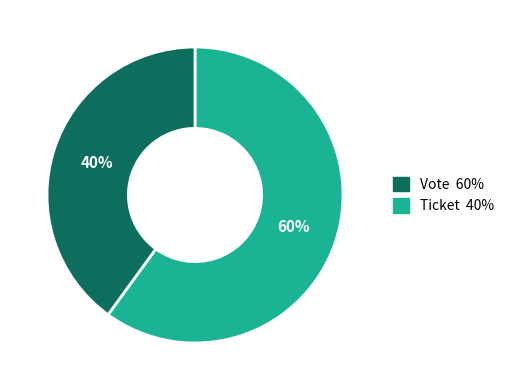

To the nearest percent, what is the difference between the Ticket and Vote slice percentages?

20%